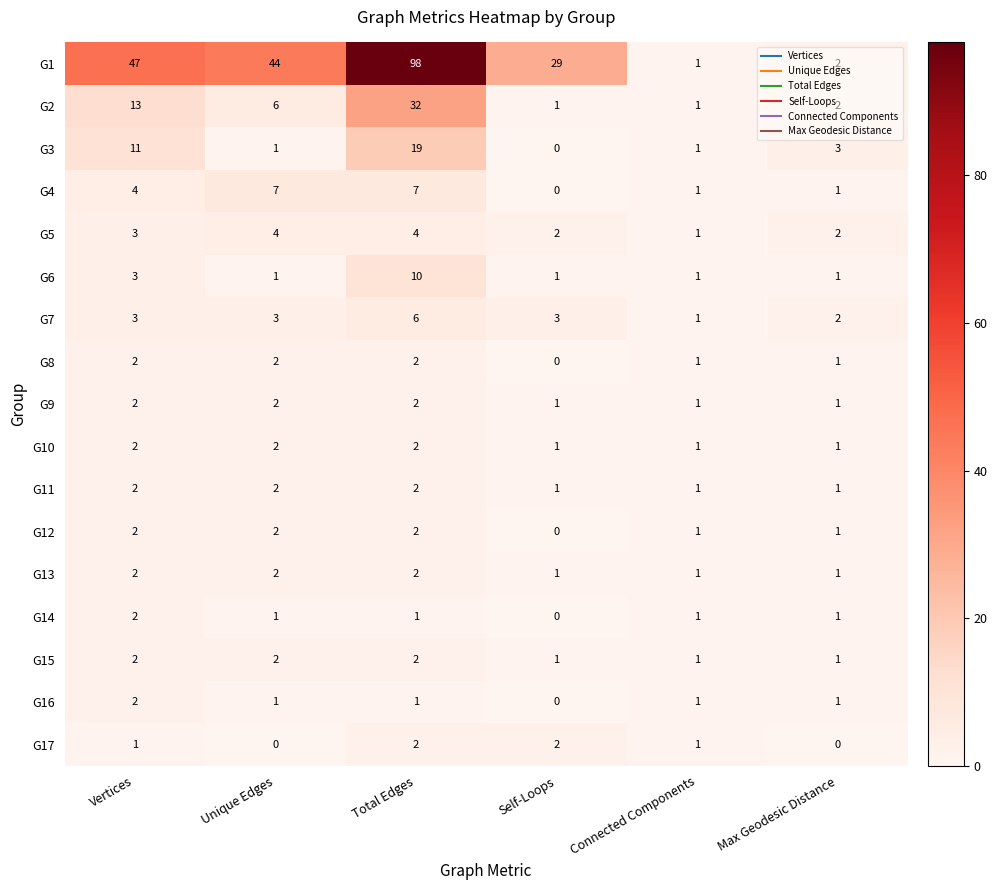

Is the value of G15 at Self-Loops greater than the value of G10 at Total Edges?

No